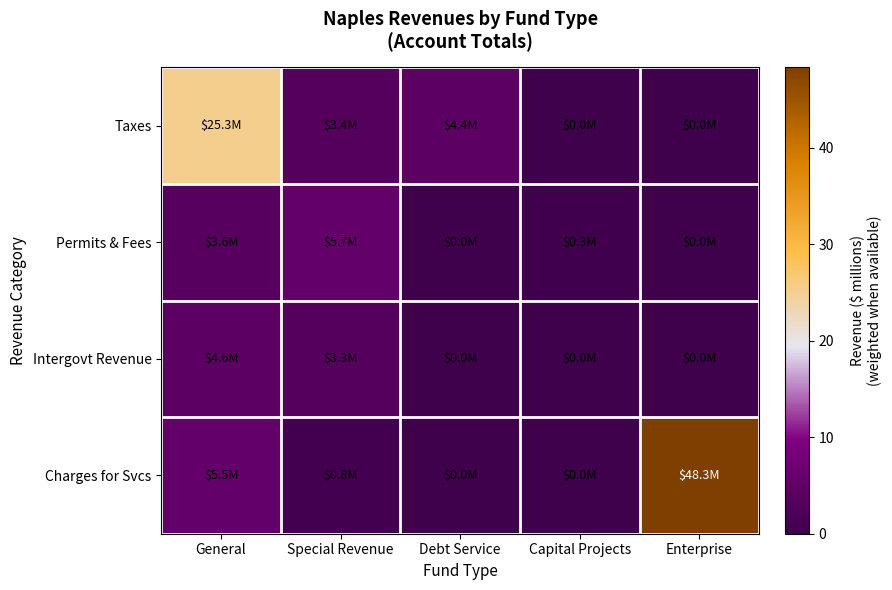

Reading right to left, transcribe all the data shown in this chart.

Taxes: Enterprise=0.0	Capital Projects=0.0	Debt Service=4.4	Special Revenue=3.4	General=25.3
Permits & Fees: Enterprise=0.0	Capital Projects=0.3	Debt Service=0.0	Special Revenue=5.7	General=3.6
Intergovt Revenue: Enterprise=0.0	Capital Projects=0.0	Debt Service=0.0	Special Revenue=3.3	General=4.6
Charges for Svcs: Enterprise=48.3	Capital Projects=0.0	Debt Service=0.0	Special Revenue=0.8	General=5.5